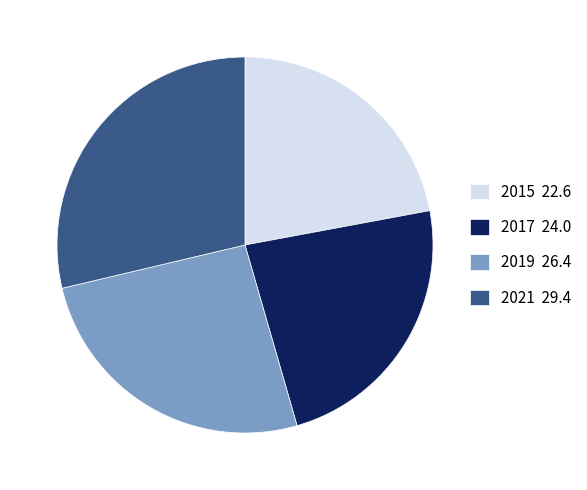

Does 2021 represent more than half of the total?

No